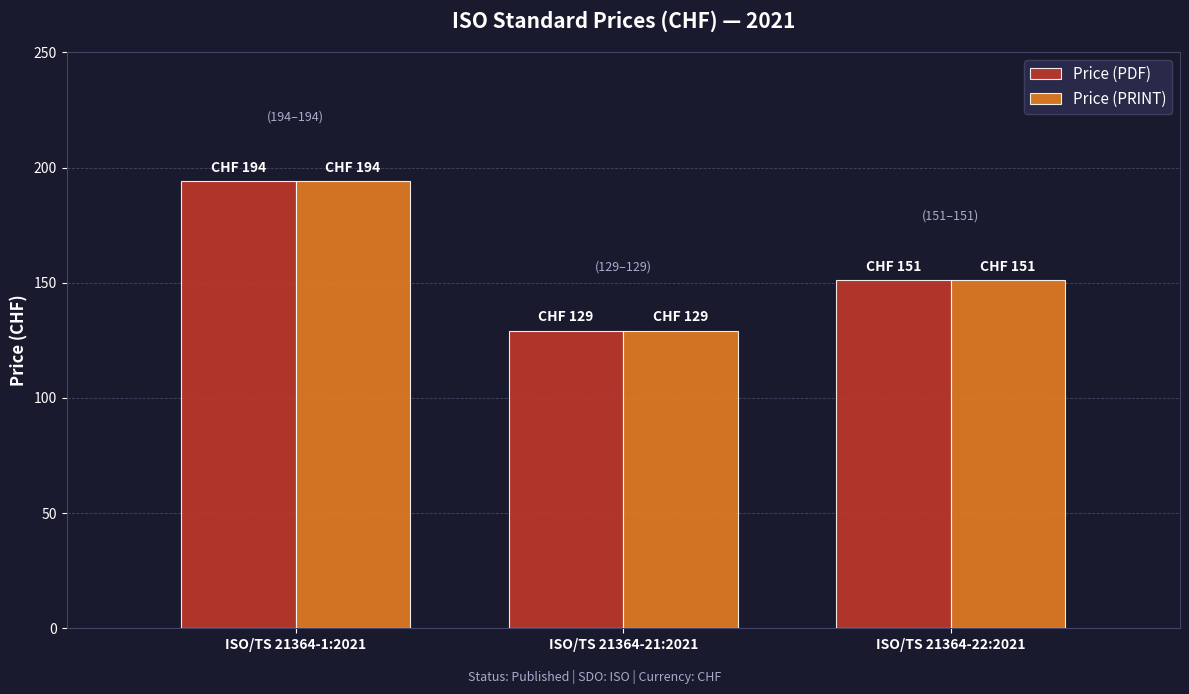

How many bars are there in total?

6